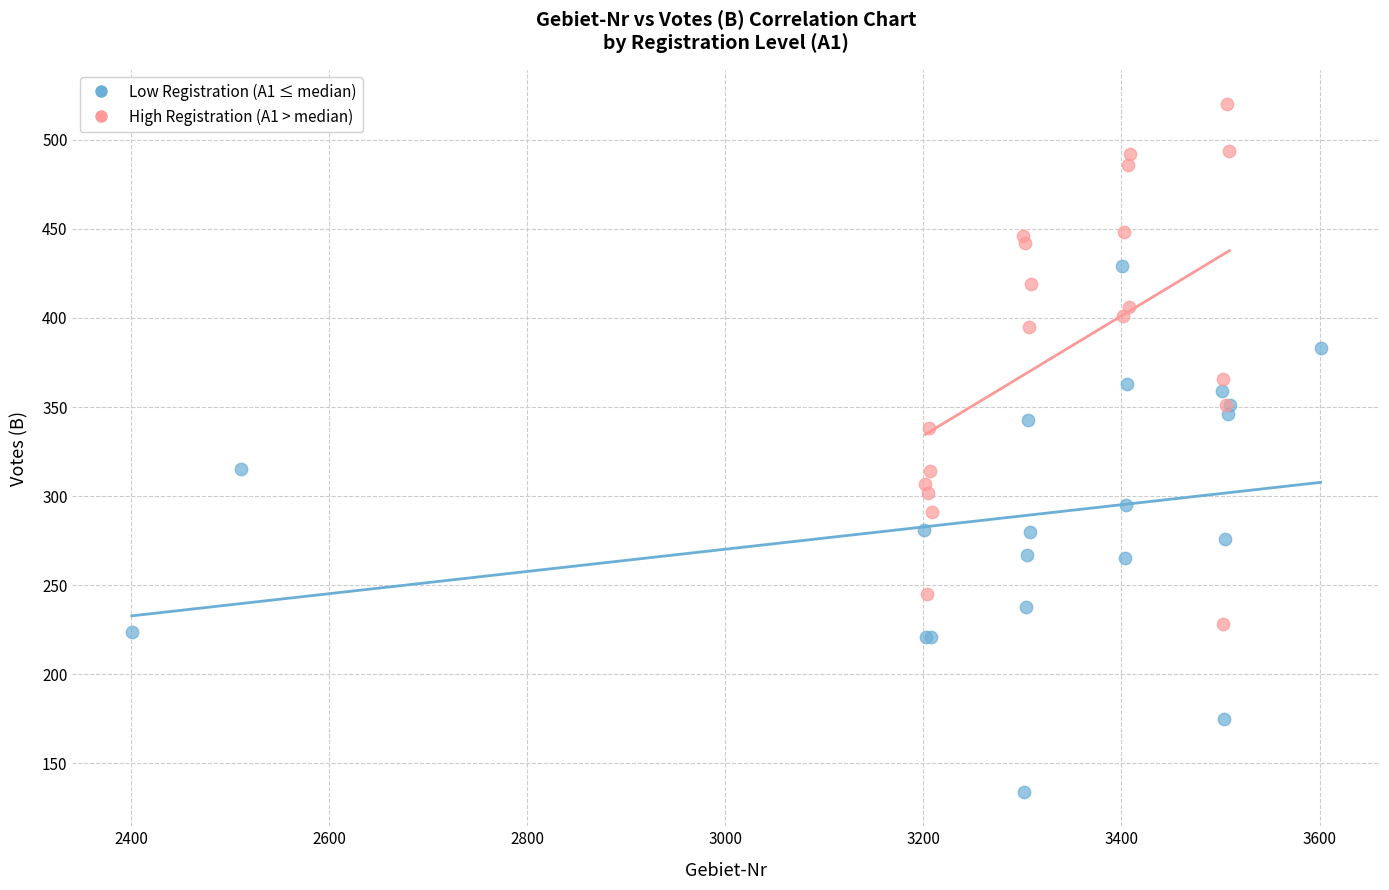

What are all the series names shown in the legend?

Low Registration (A1 ≤ median), High Registration (A1 > median)